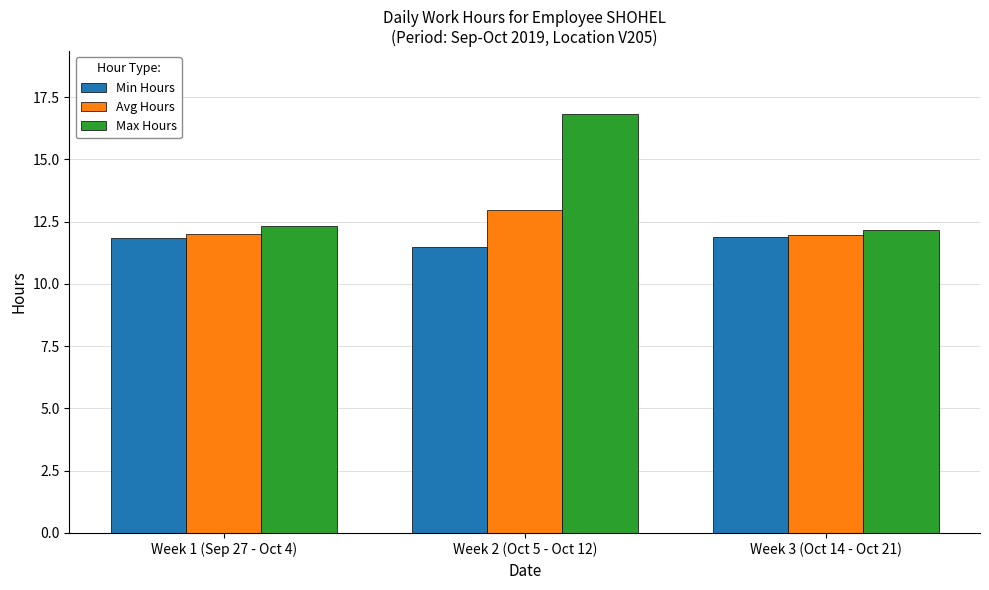

Is the value of Min Hours at Week 3 (Oct 14 - Oct 21) greater than the value of Max Hours at Week 1 (Sep 27 - Oct 4)?

No